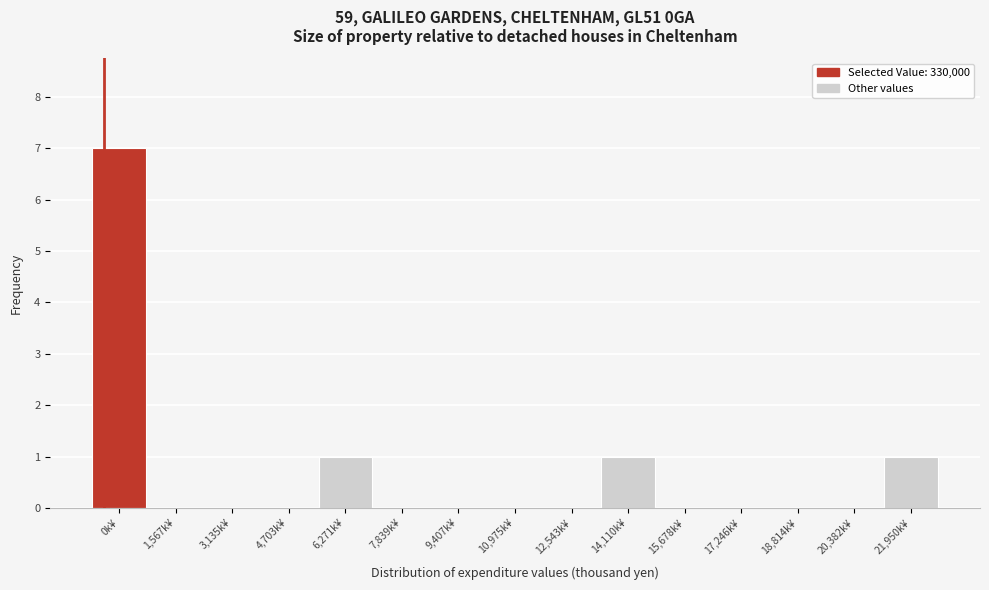

Reading left to right, extract all data points from this chart.

0k¥=7	1,567k¥=0	3,135k¥=0	4,703k¥=0	6,271k¥=1	7,839k¥=0	9,407k¥=0	10,975k¥=0	12,543k¥=0	14,110k¥=1	15,678k¥=0	17,246k¥=0	18,814k¥=0	20,382k¥=0	21,950k¥=1